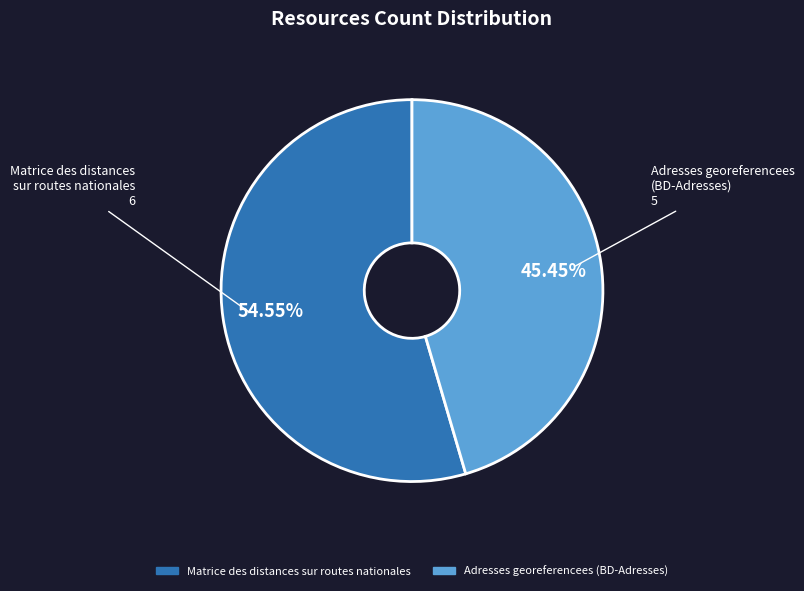

Is the sum of Adresses georeferencees (BD-Adresses) and Matrice des distances sur routes nationales greater than half?

Yes